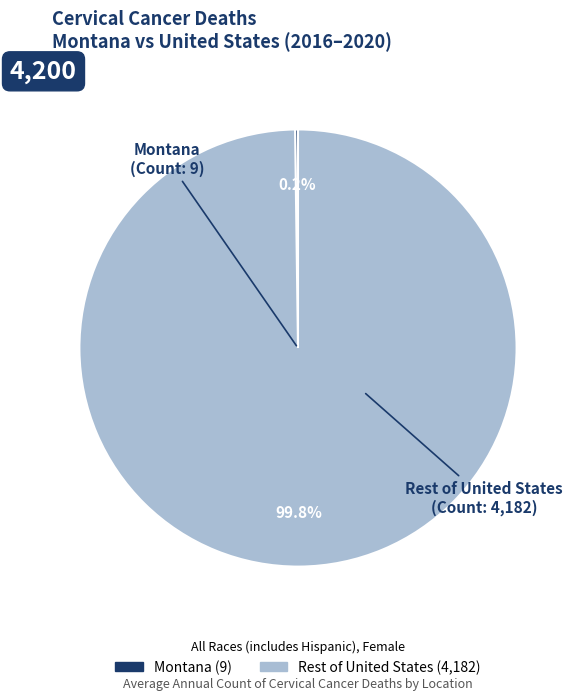

Is there any slice that represents more than half of the pie?

Yes